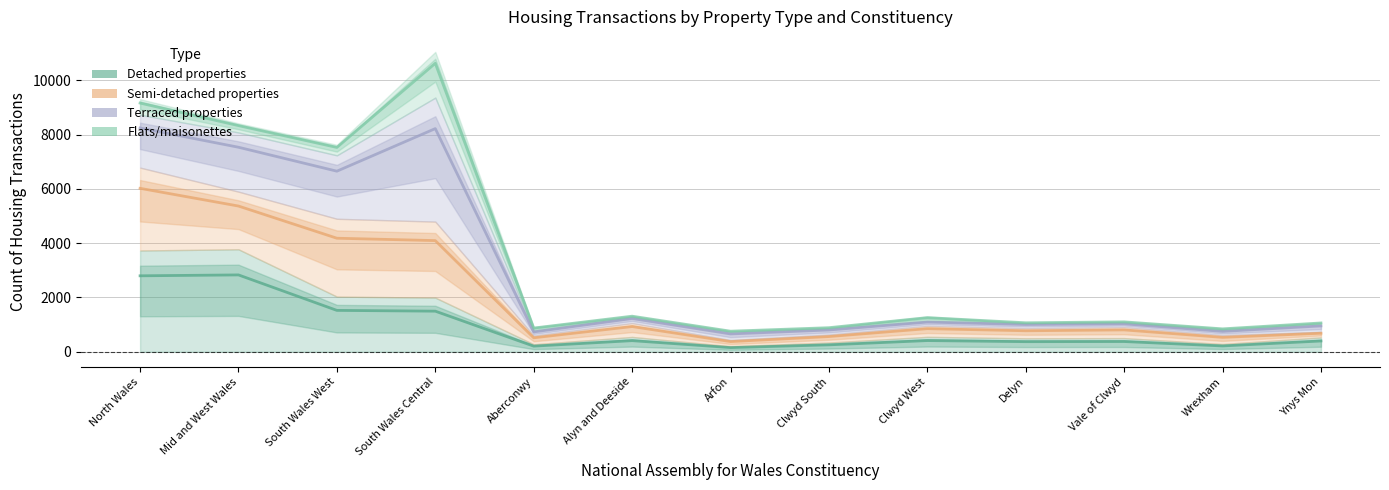

How many interior local peaks does the Semi-detached properties series have?

3